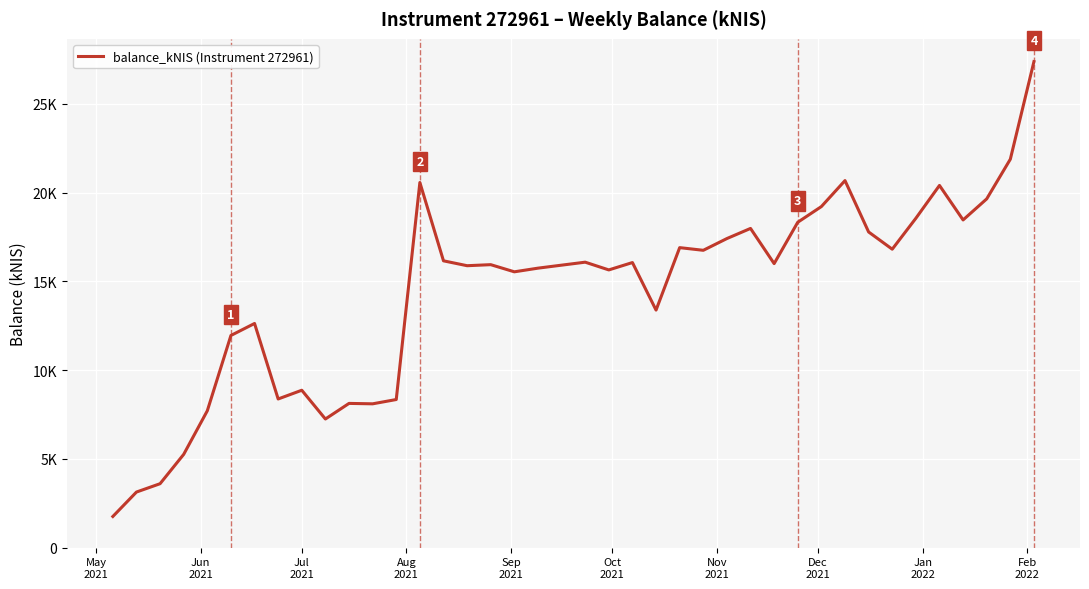

What is the difference between the maximum and minimum values?

25621.3